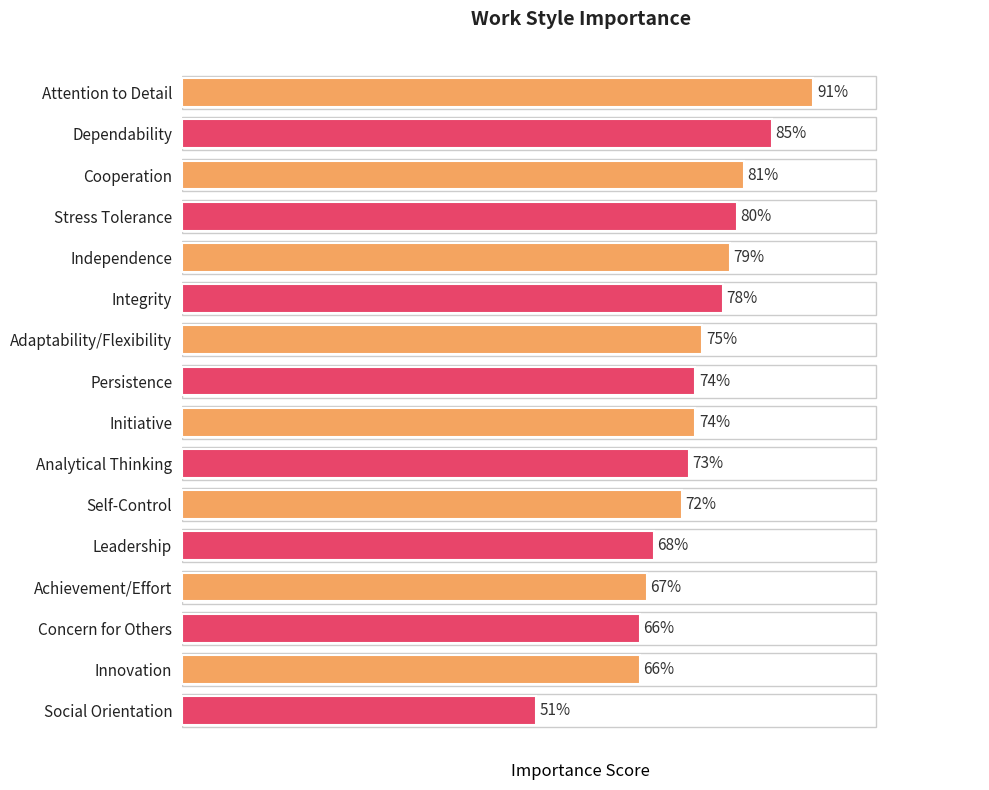

At which label is the value closest to 71?

Self-Control